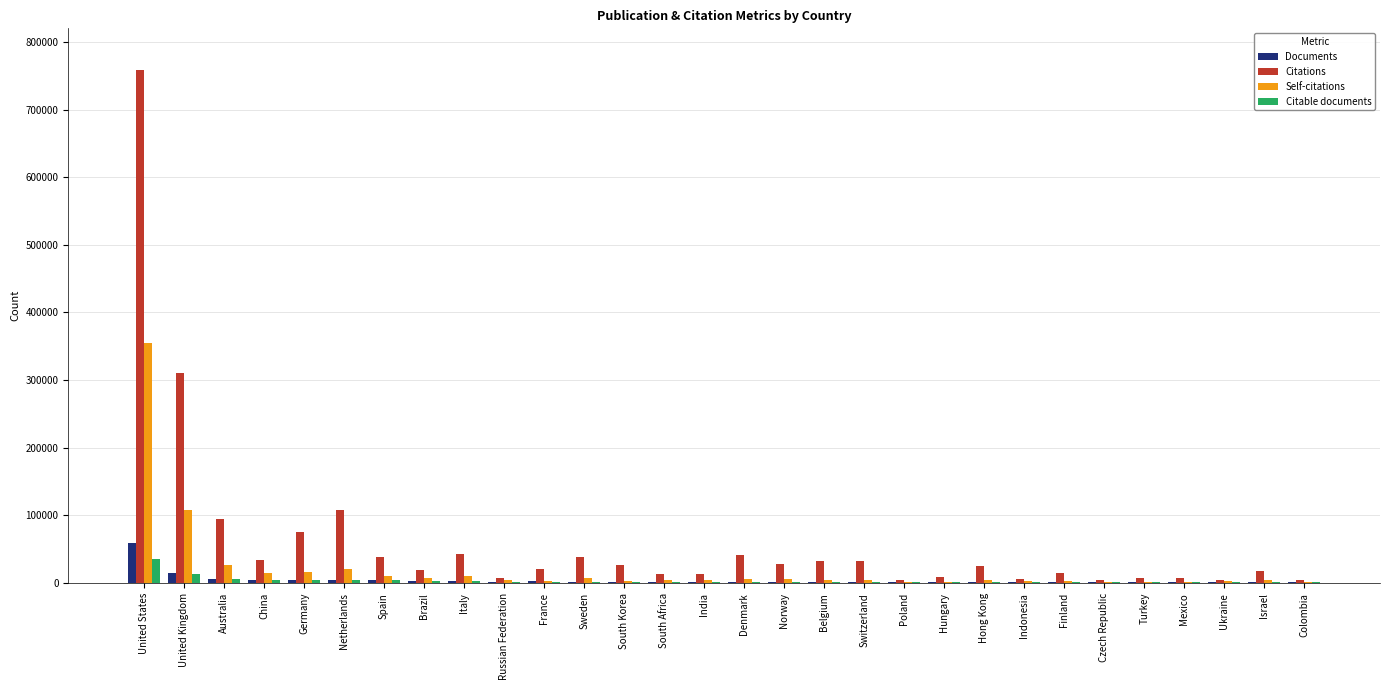

Which category has the highest value across all series?

United States